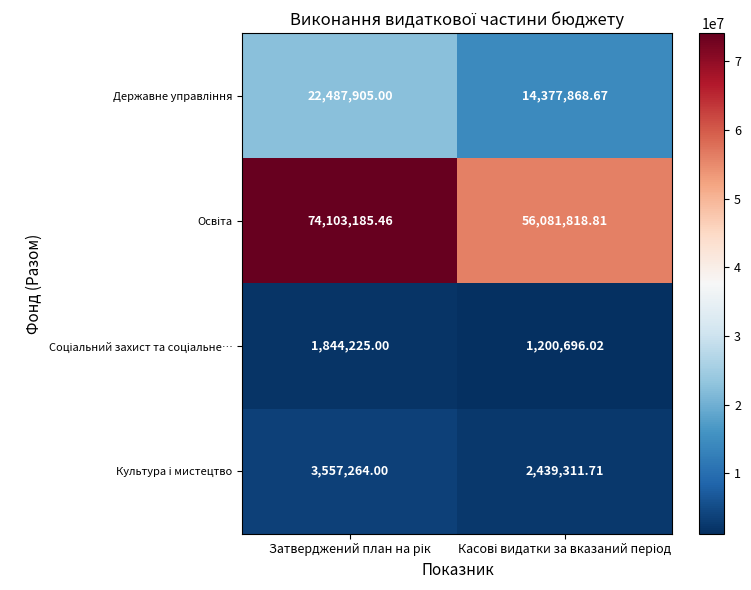

How many values in the Культура i мистецтво series are below 3557264?

1